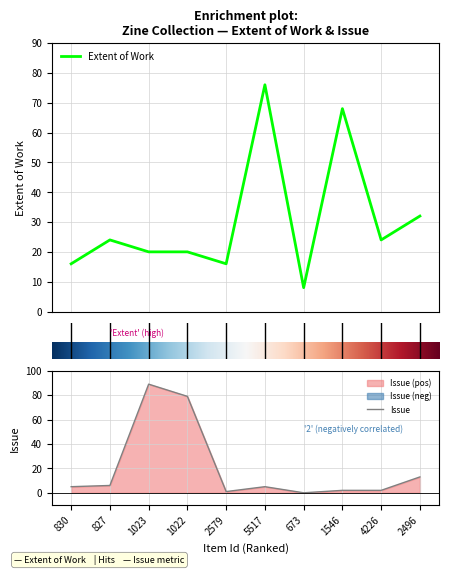

What is the highest value of the Extent of Work series?

76